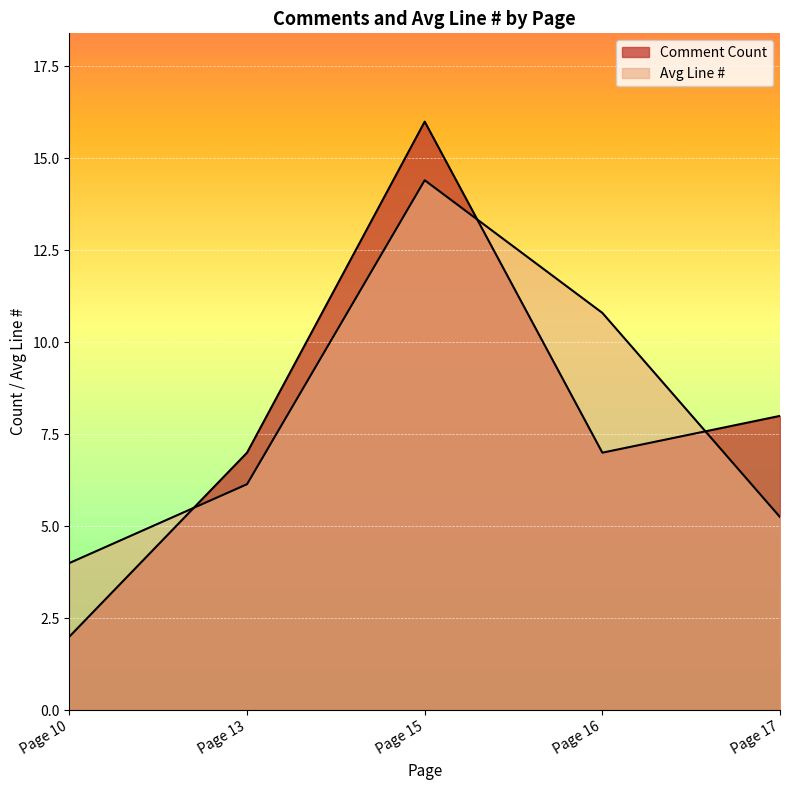

How many lines are shown in the chart?

2